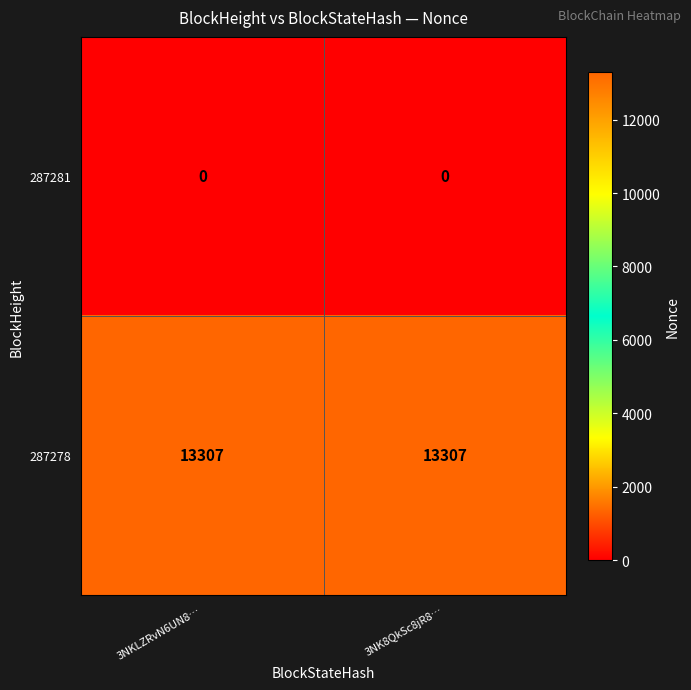

What is the spread (max minus min) of values at 3NKLZRvN6UN8…?

13307